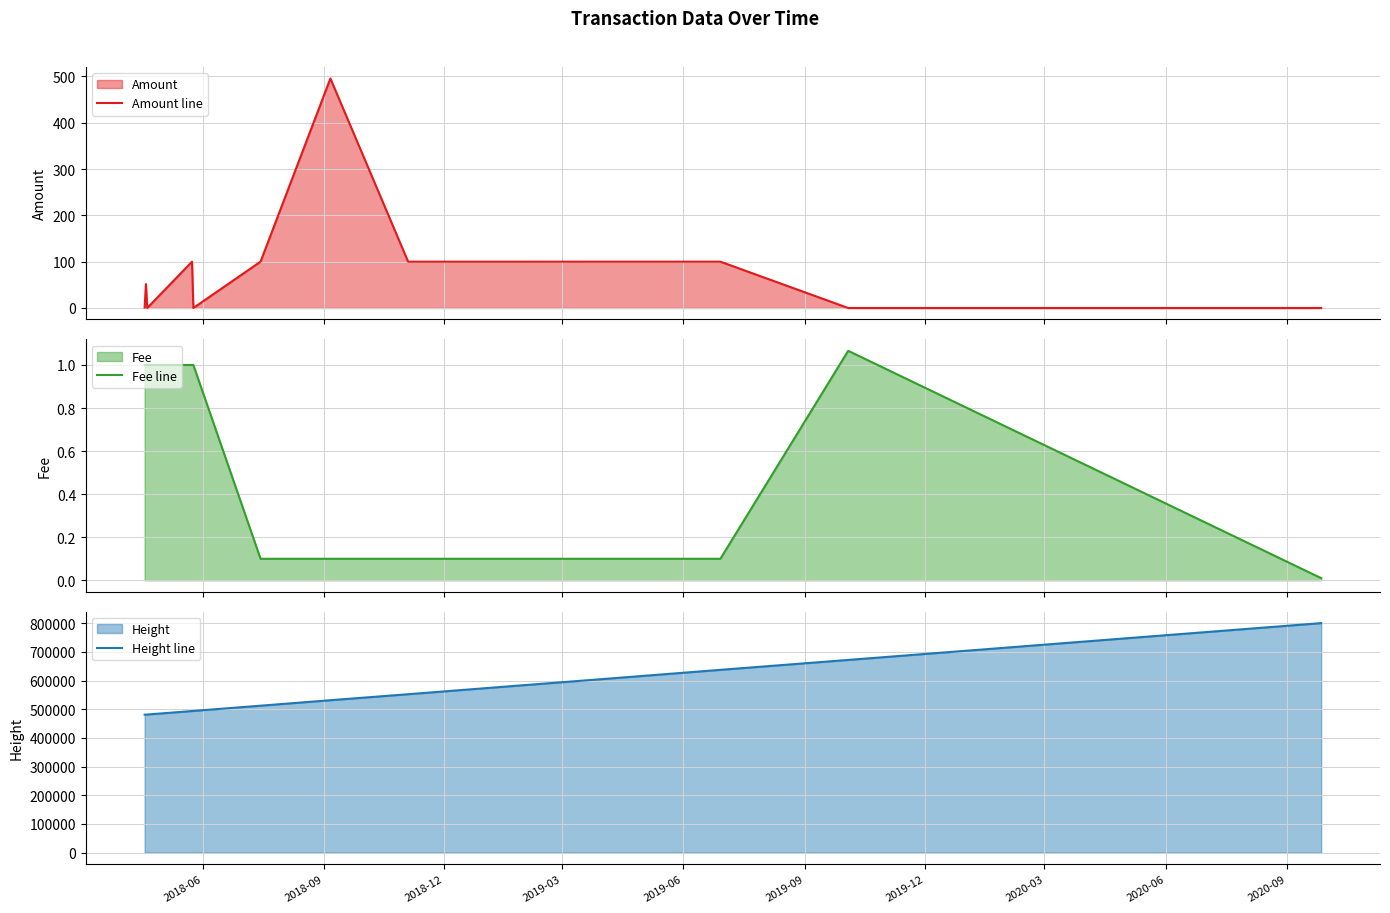

After their last crossing, which series has the higher values: Amount line or Fee line?

Fee line